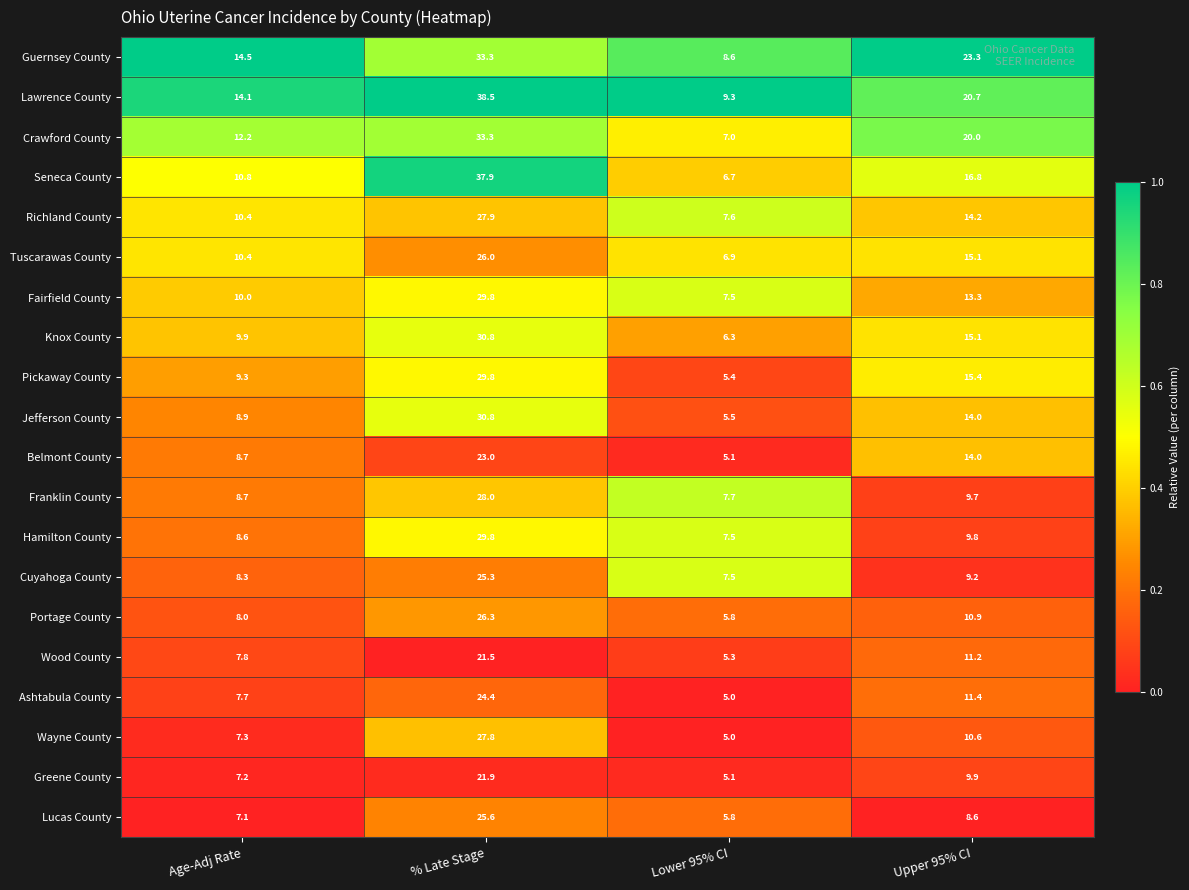

Which category has the lowest value across all series?

Lower 95% CI